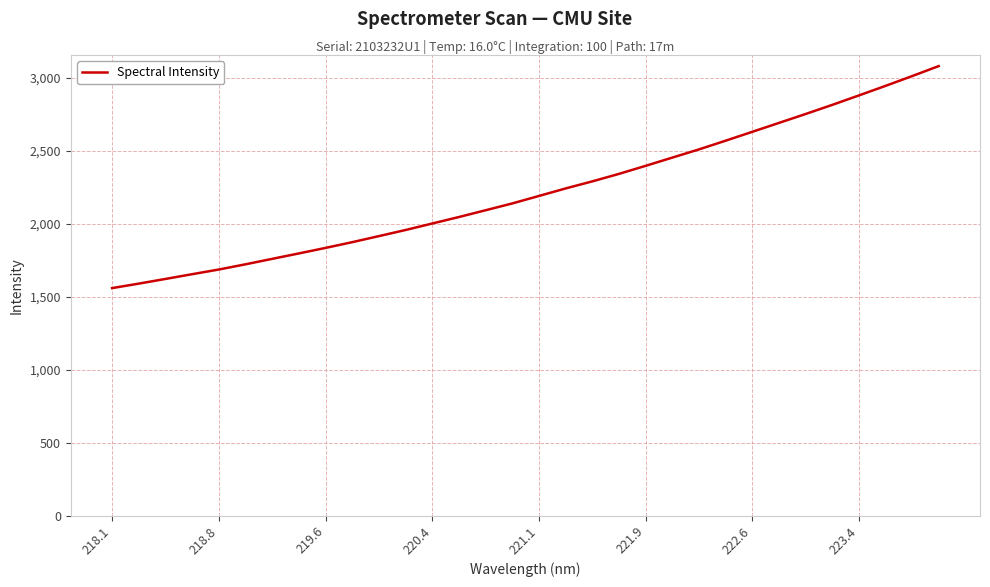

What is the sum of all values?

71032.7